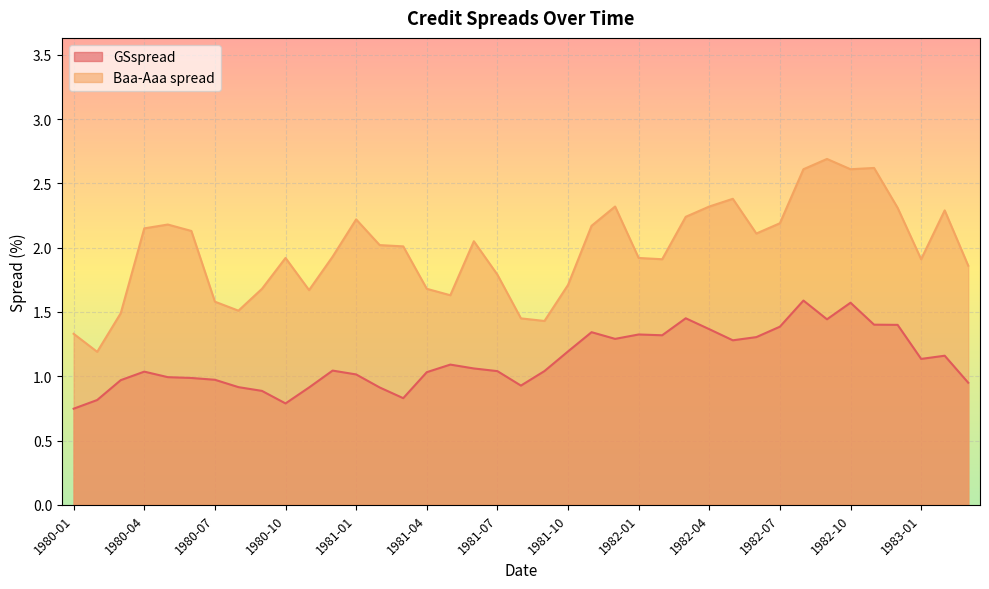

Where does the Baa-Aaa spread series first go above 2?

1980-04